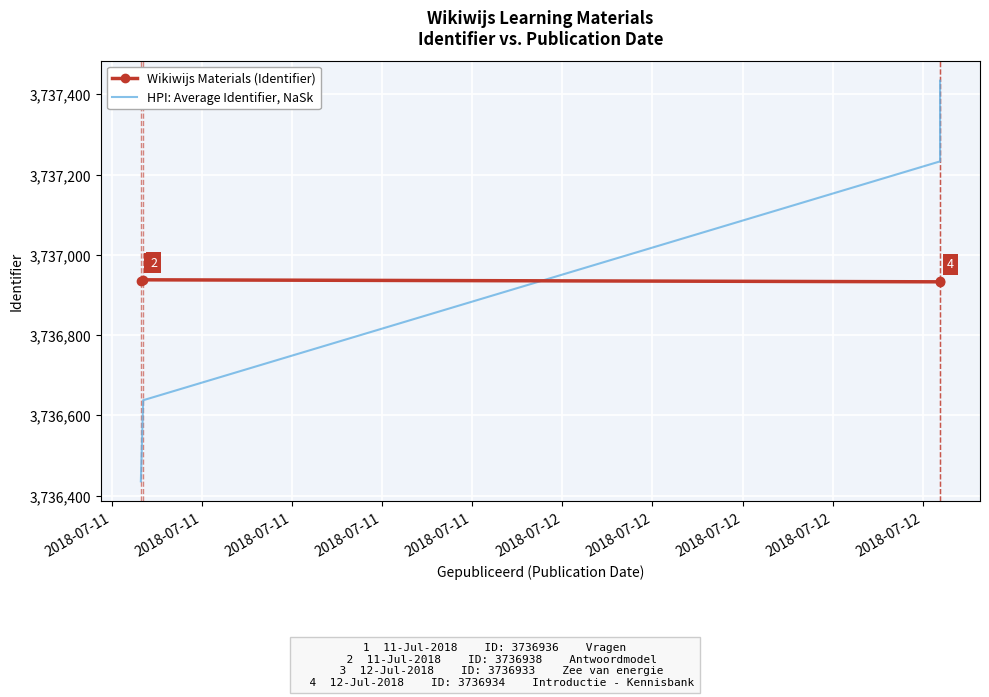

Count the number of data series in this chart.

2